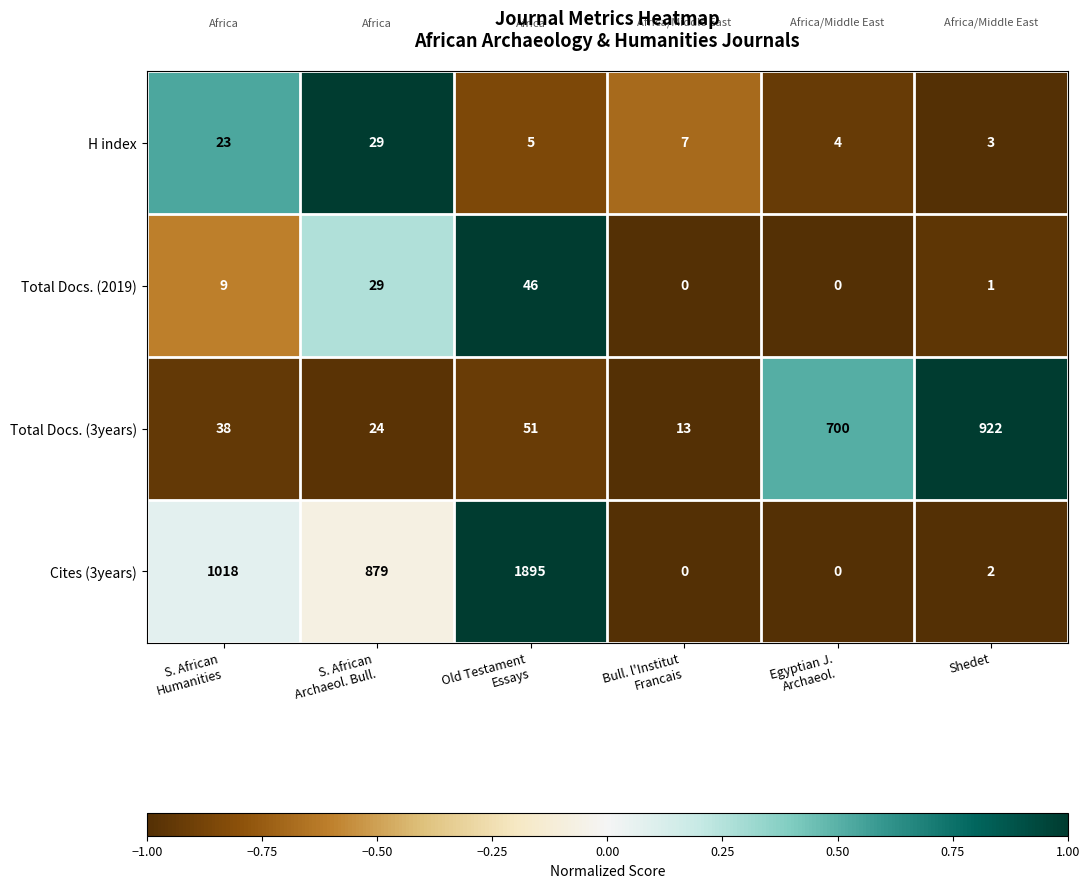

Rank the series at S. African
Humanities from highest to lowest value.

Cites (3years), Total Docs. (3years), H index, Total Docs. (2019)